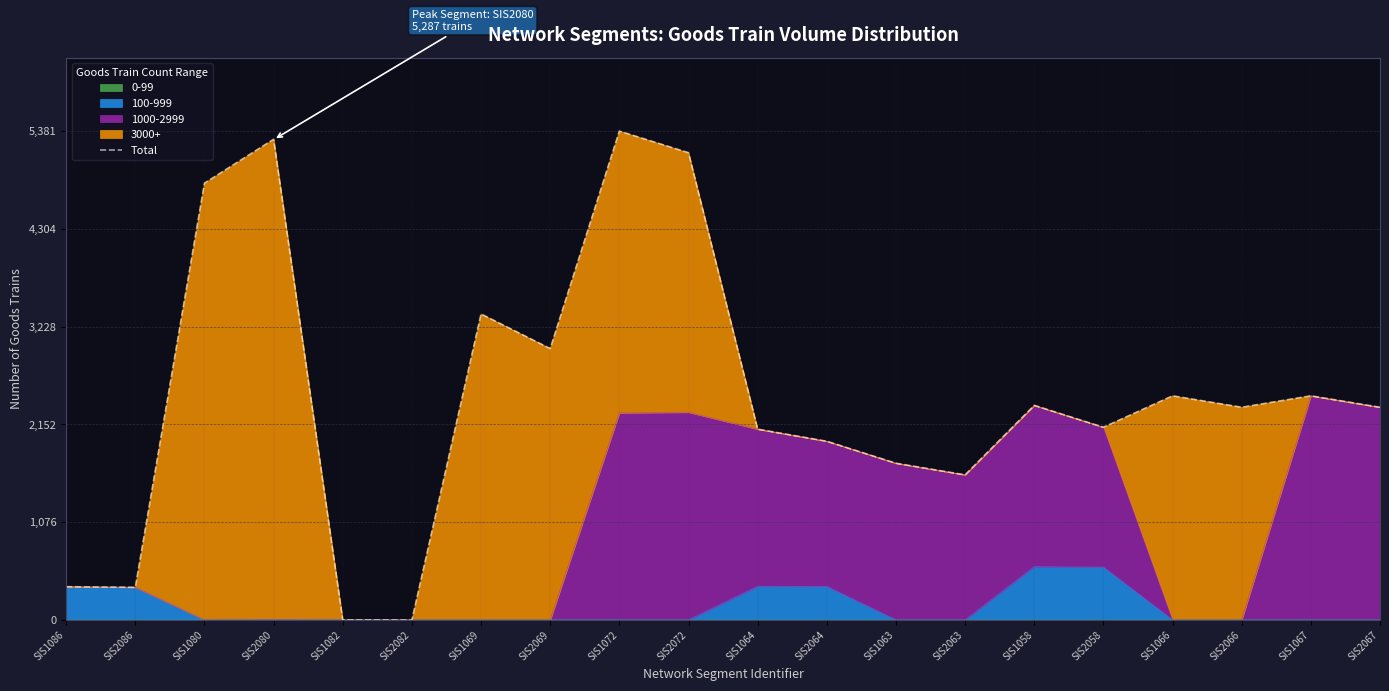

The value at SIS1069 is 3368. True or false?

True